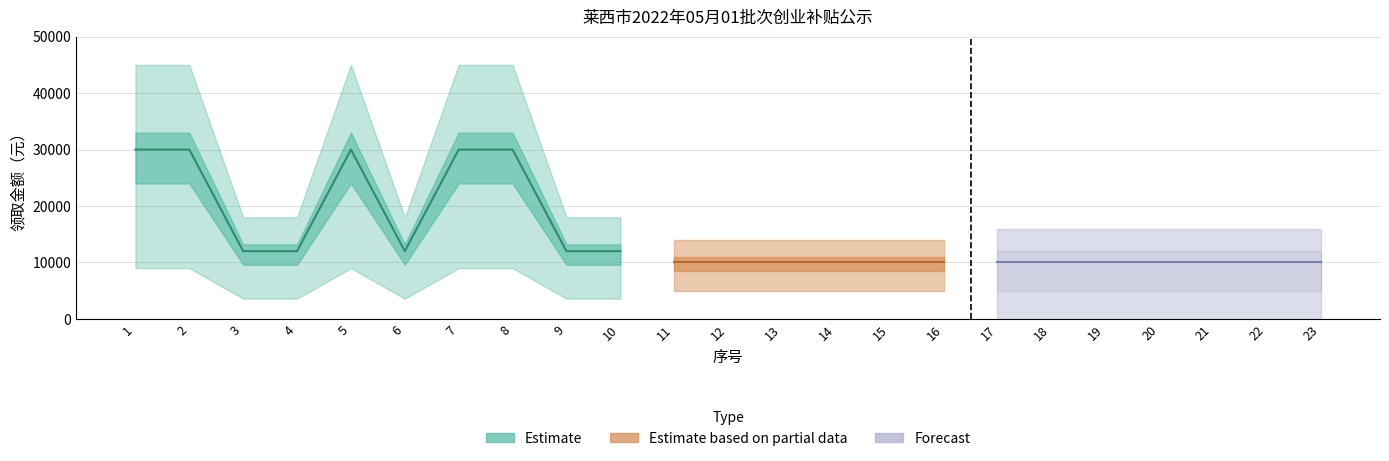

Is it true that the value at 7 is 19319?

False